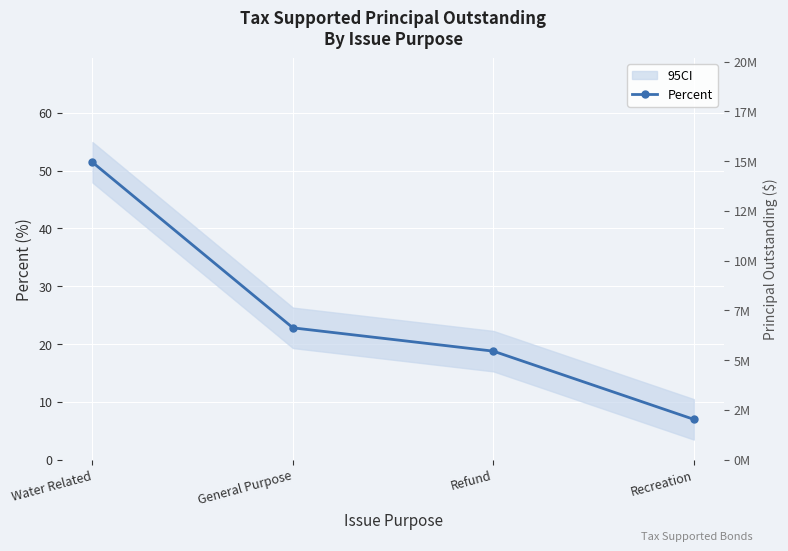

Reading left to right, what are all the values shown in this chart?

51.4	22.8	18.8	7.0